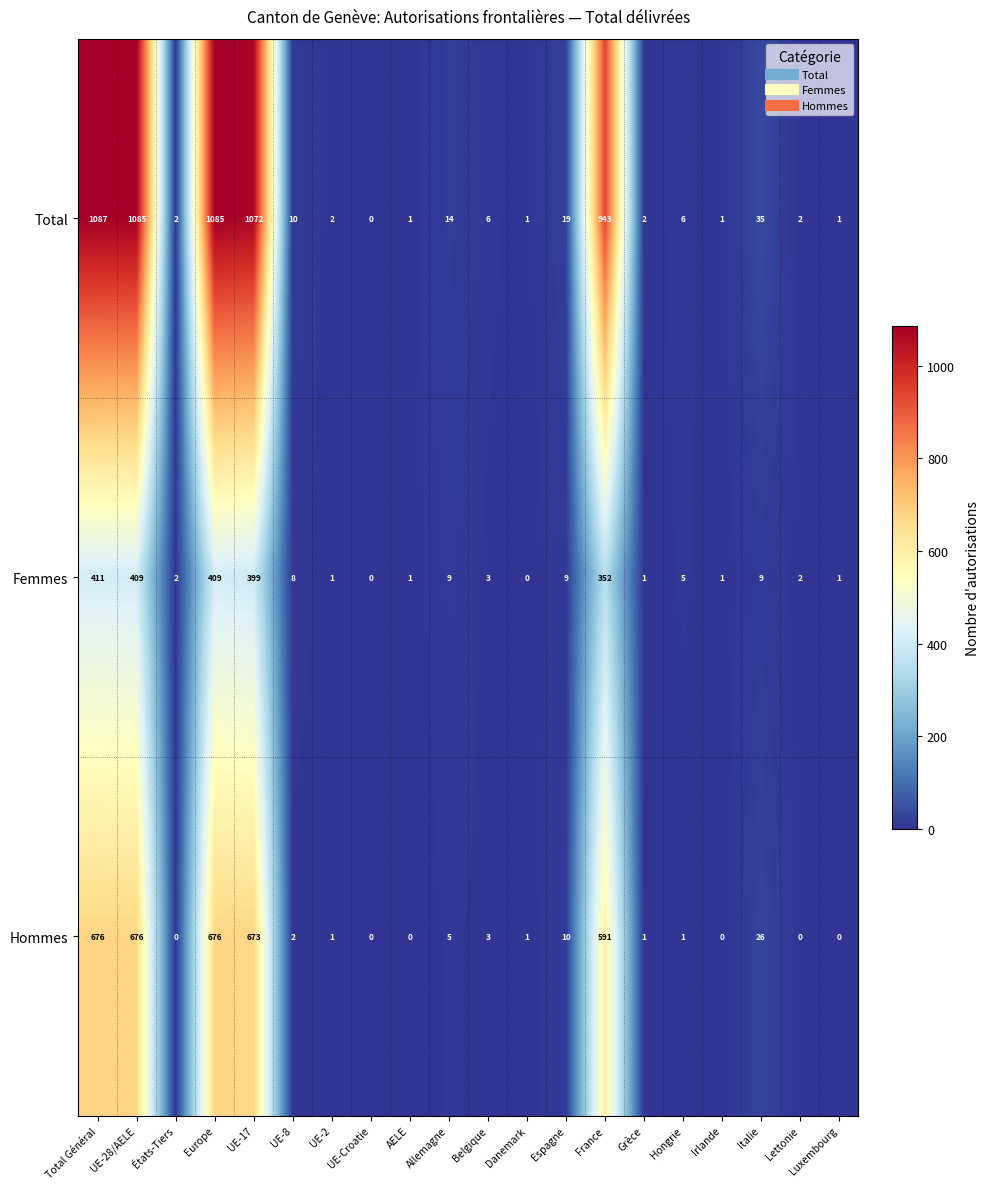

Rank the series by their maximum value, from lowest to highest.

Femmes, Hommes, Total